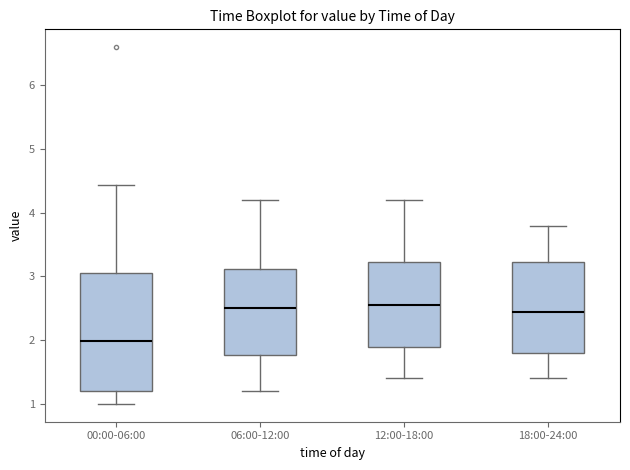

Which box is the tallest, from its lower edge to its upper edge?

00:00-06:00